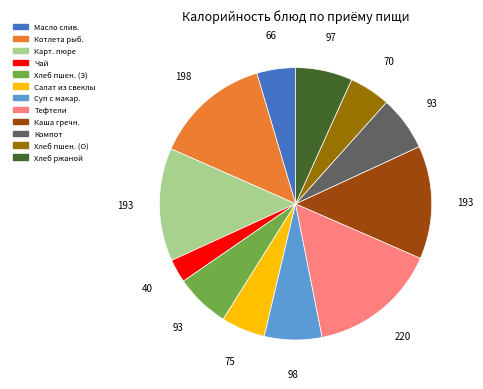

Does any single category account for the majority?

No